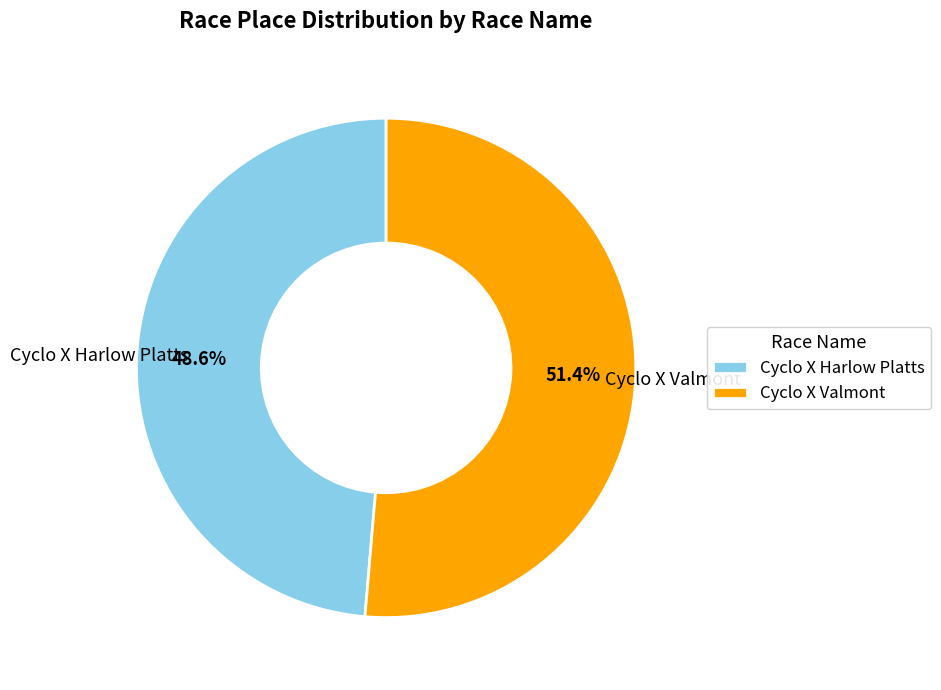

What is the largest slice in the pie chart?

Cyclo X Valmont